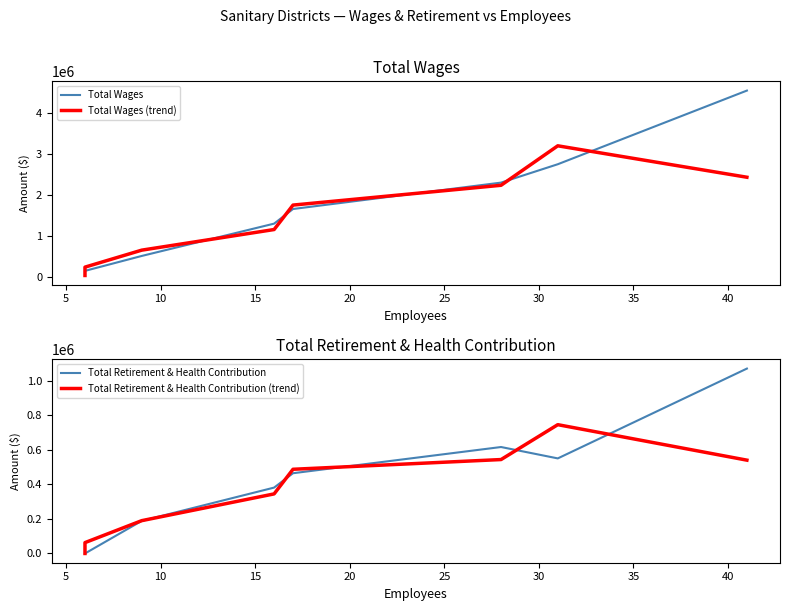

Is it true that Total Wages equals 1764100.5 at 35?

False